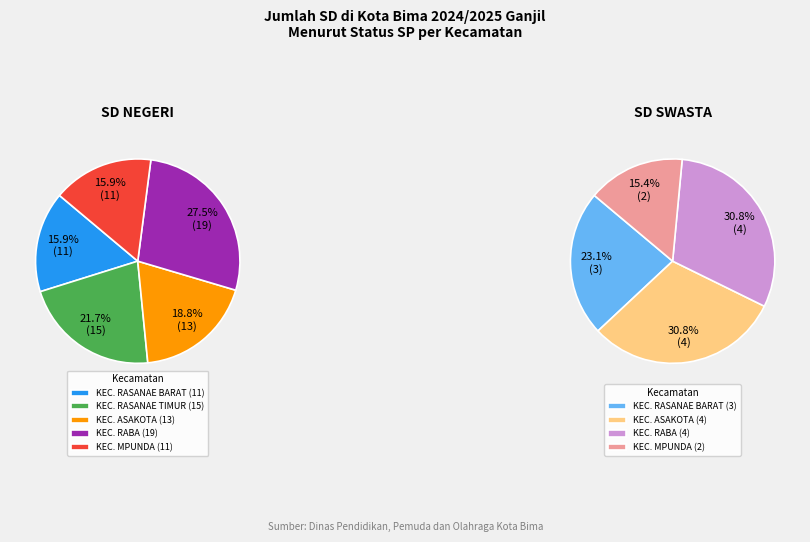

How many segments does this pie chart have?

5